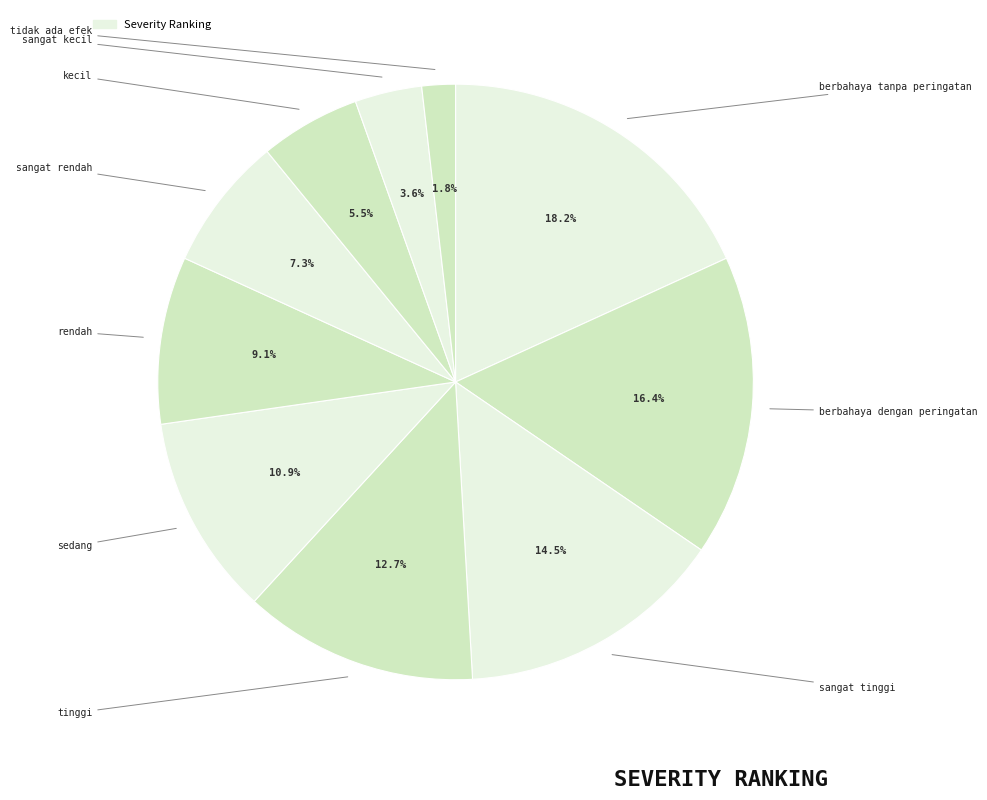

To the nearest percent, what is the difference between the largest and smallest slice percentages?

16%